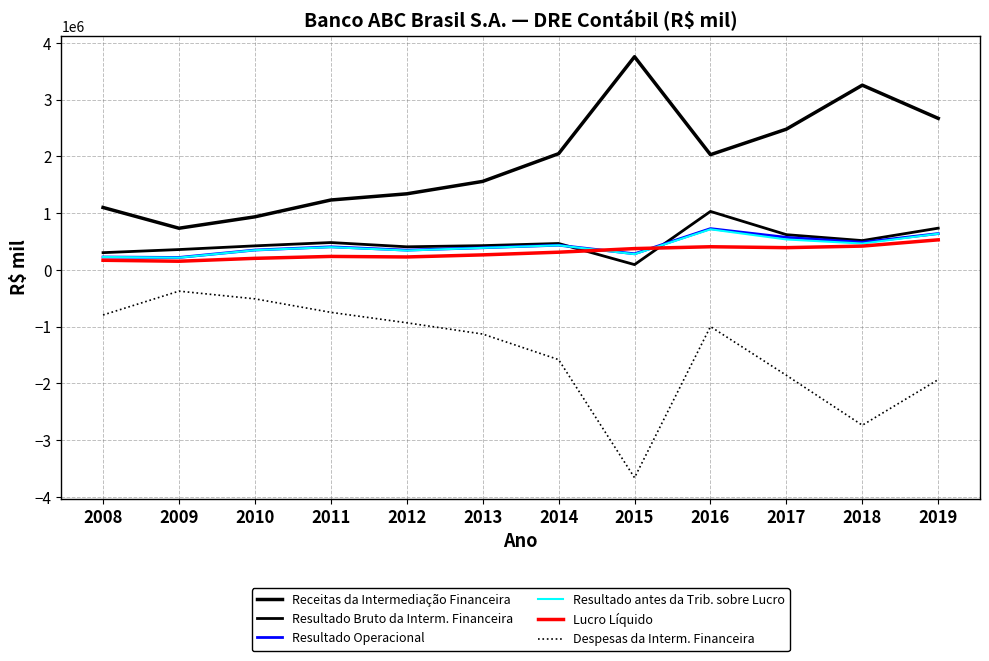

Is it true that Resultado Bruto da Interm. Financeira equals 1277634 at 2019?

False